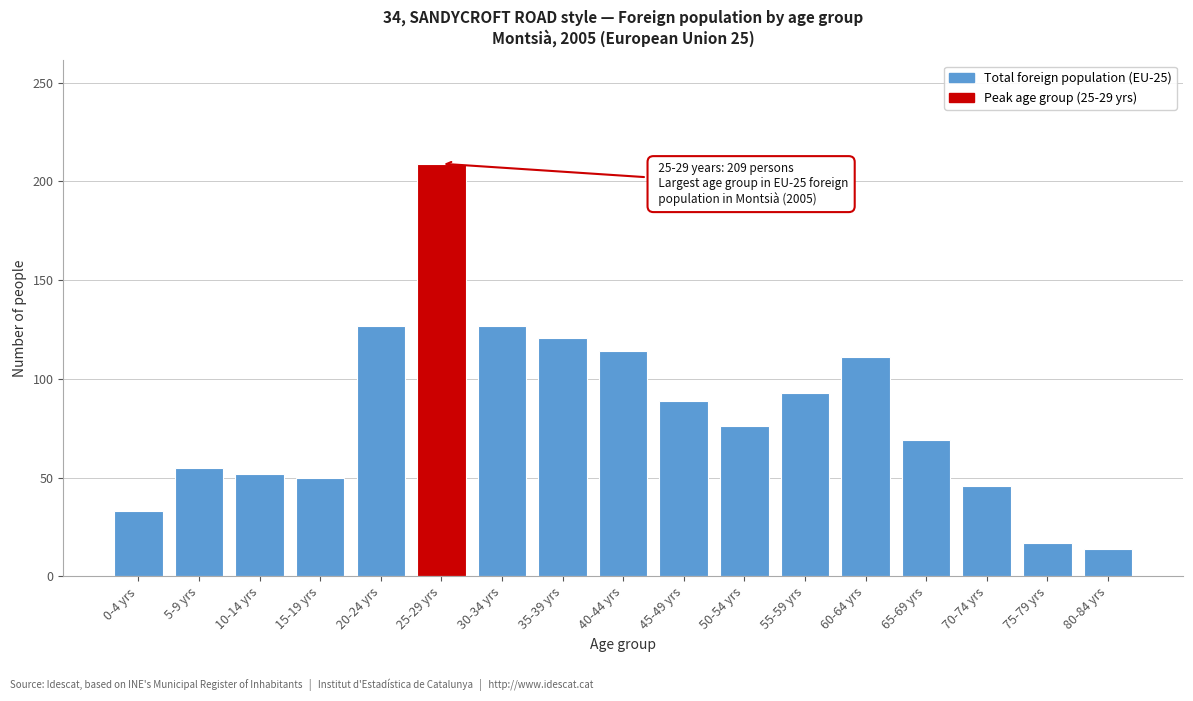

Reading left to right, transcribe all the data shown in this chart.

0-4 yrs=33	5-9 yrs=55	10-14 yrs=52	15-19 yrs=50	20-24 yrs=127	25-29 yrs=209	30-34 yrs=127	35-39 yrs=121	40-44 yrs=114	45-49 yrs=89	50-54 yrs=76	55-59 yrs=93	60-64 yrs=111	65-69 yrs=69	70-74 yrs=46	75-79 yrs=17	80-84 yrs=14